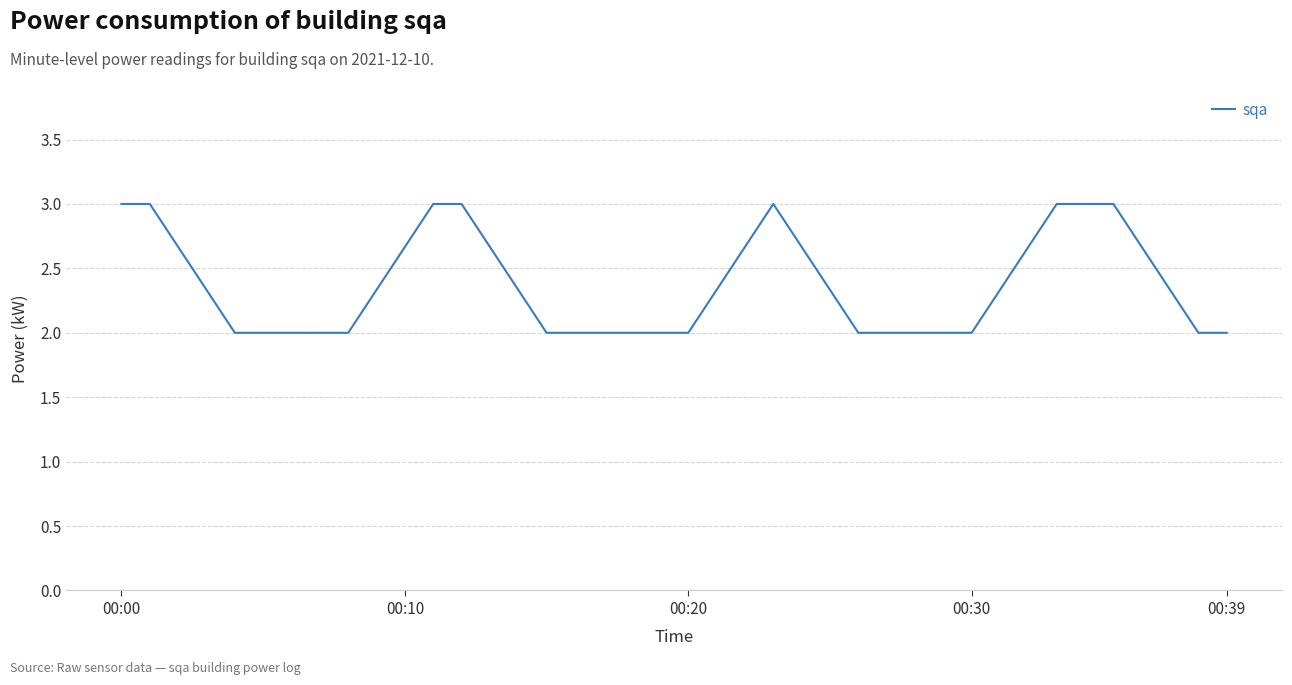

What is the smallest value displayed?

2.0